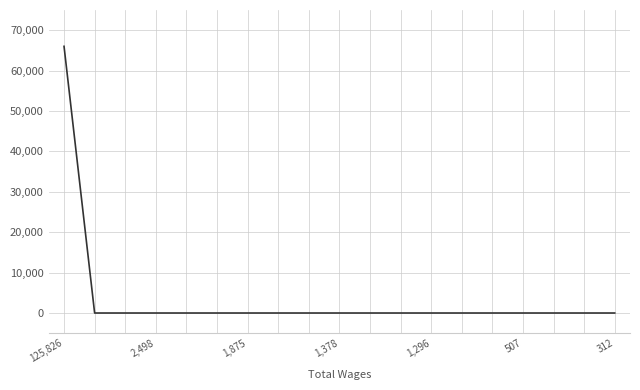

What is the difference between the maximum and minimum values?

66009